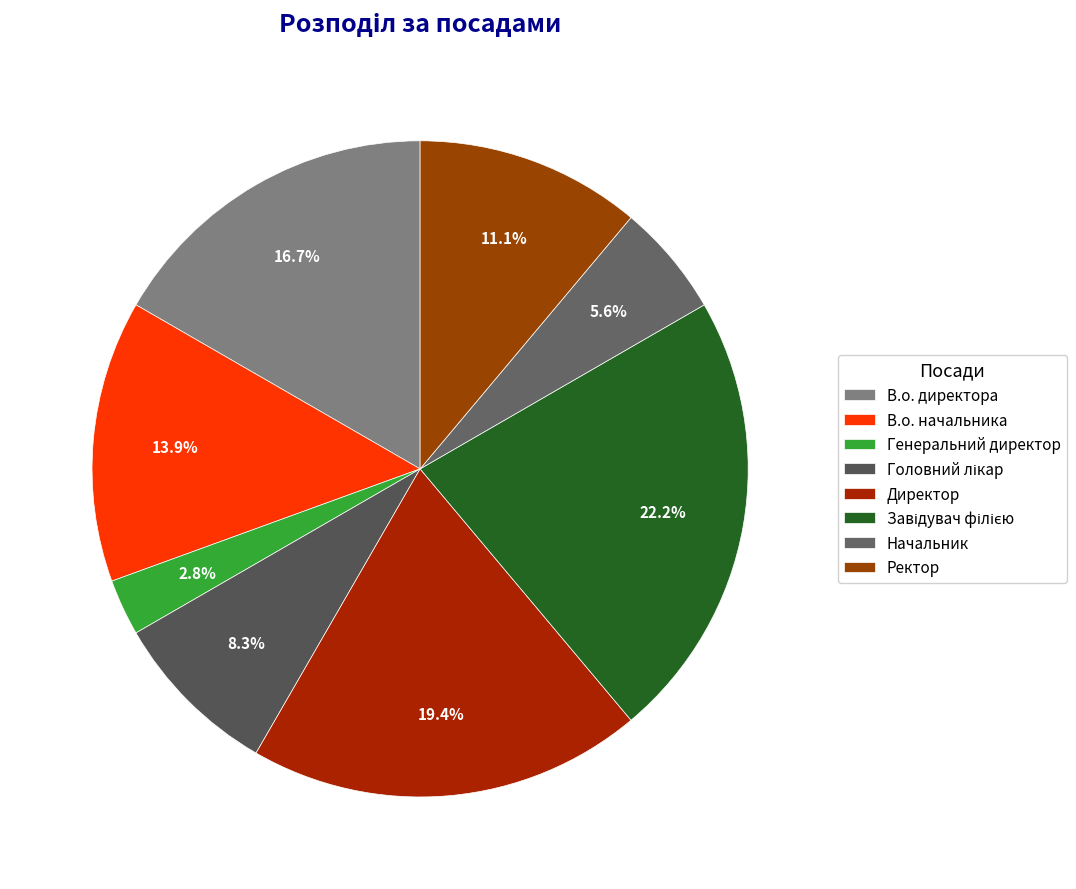

The Начальник slice represents 11% of the pie. True or false?

False